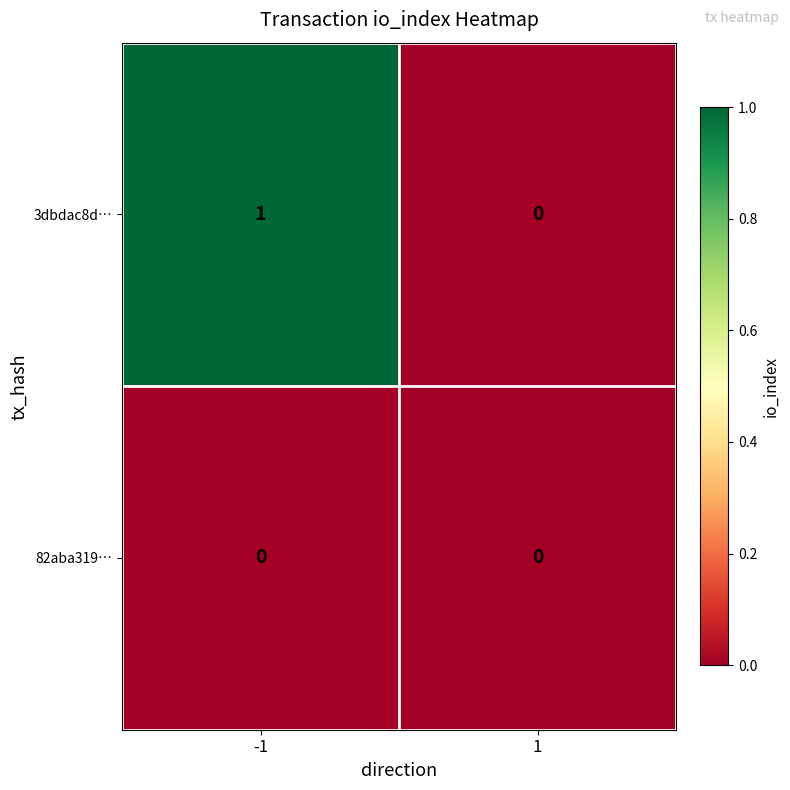

Reading right to left, transcribe all the data shown in this chart.

3dbdac8d…: 1=0	-1=1
82aba319…: 1=0	-1=0